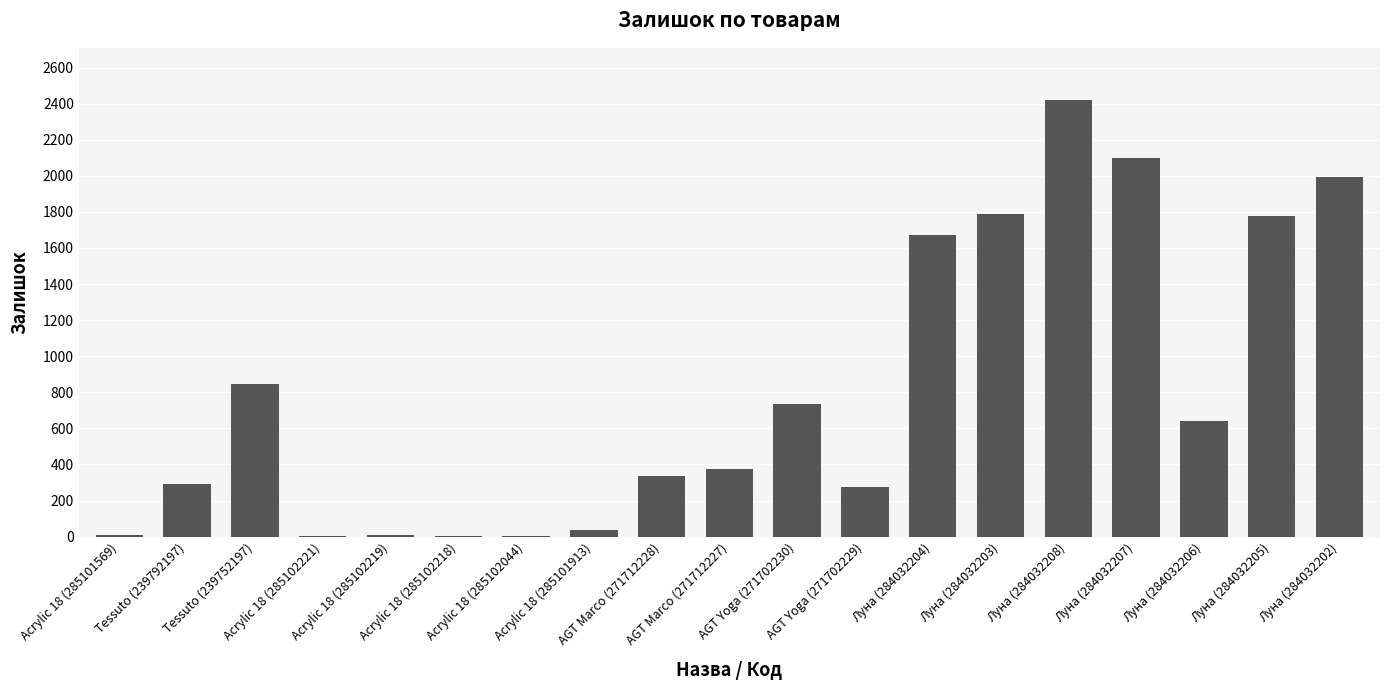

Where does the data first go above 374?

Tessuto (239752197)